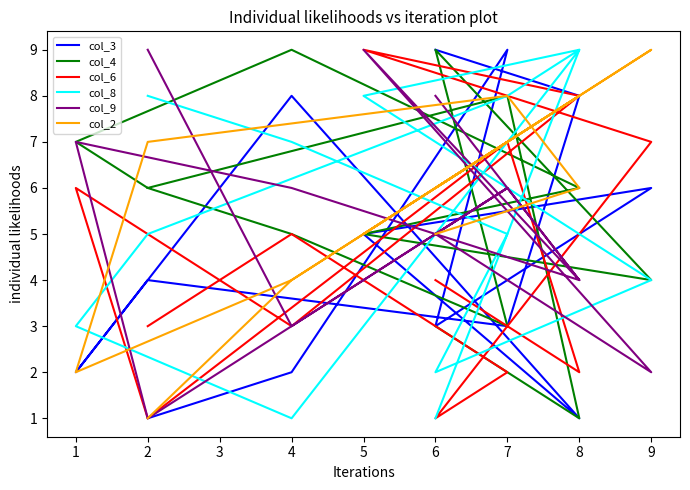

What is the value of the col_4 point at the 6th from the left?

5